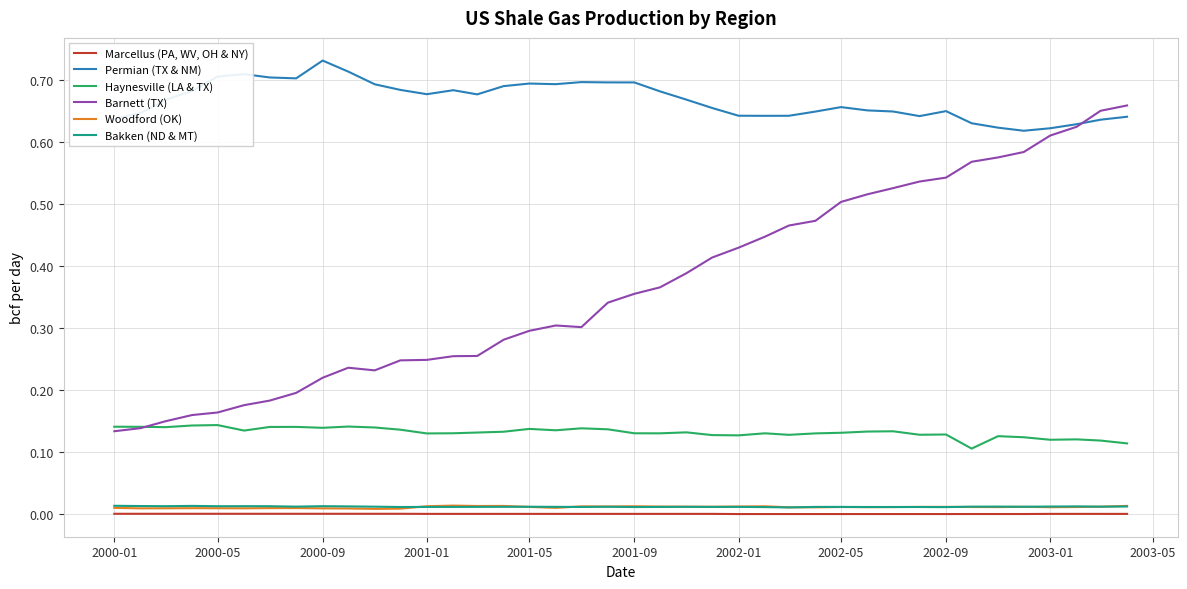

Which series has the largest total across all categories?

Permian (TX & NM)